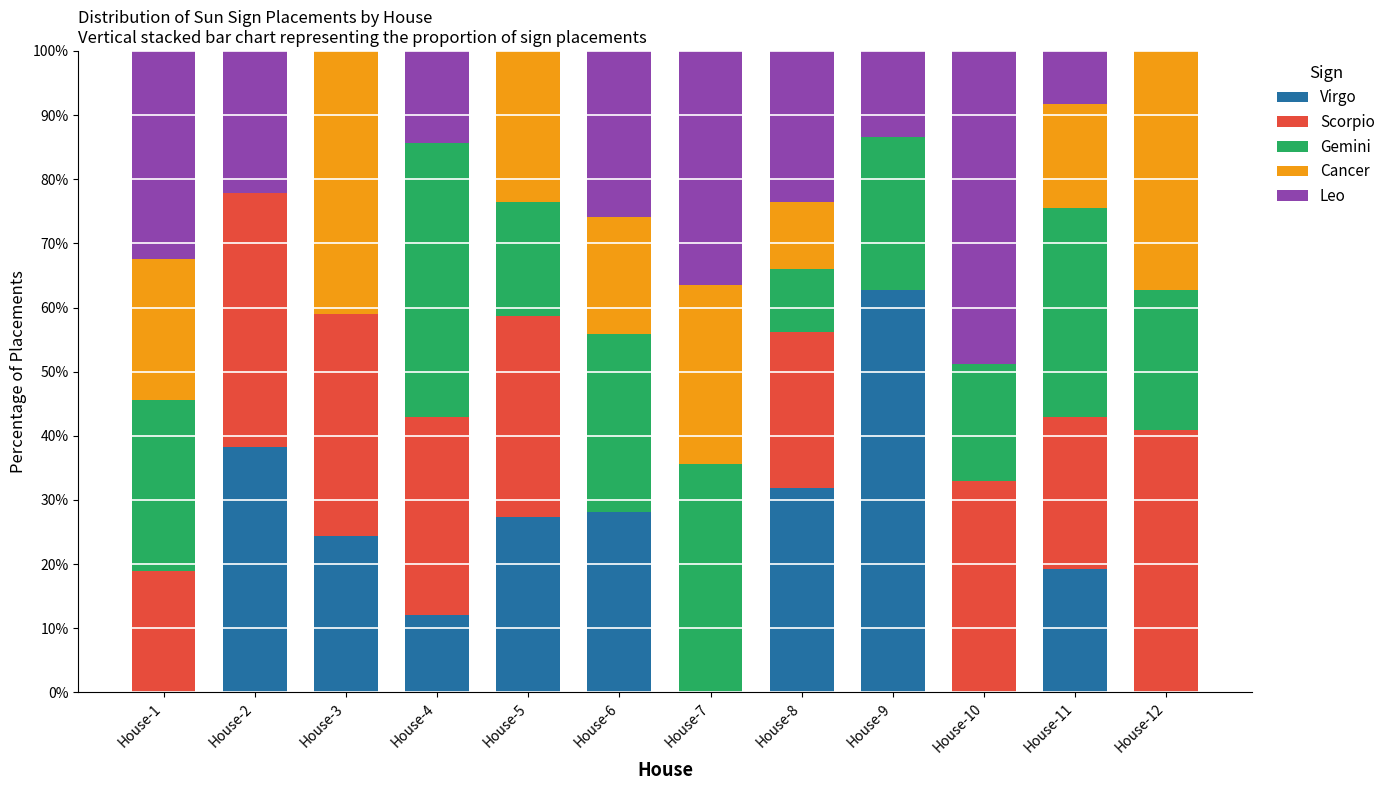

At which label does Virgo reach its peak?

House-9